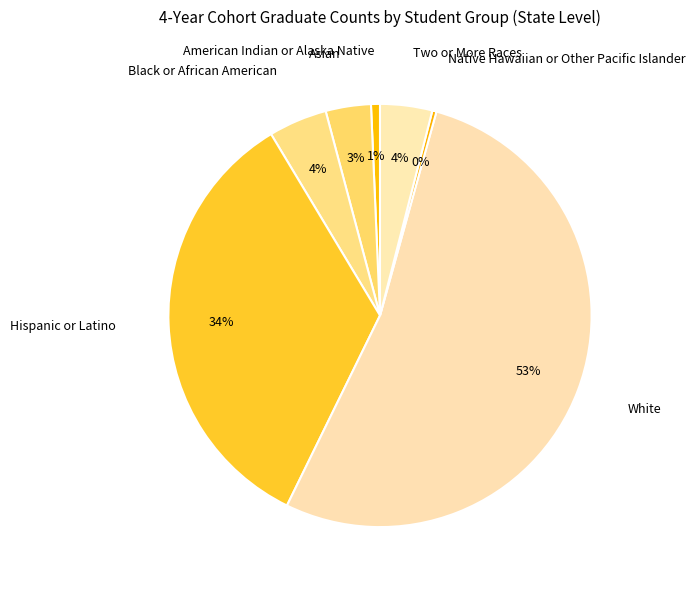

Is the sum of Native Hawaiian or Other Pacific Islander and White greater than half?

Yes